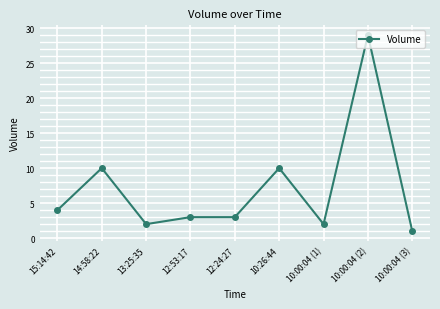

Reading left to right, what are all the values shown in this chart?

15:14:42=4	14:58:22=10	13:25:35=2	12:53:17=3	12:24:27=3	10:26:44=10	10:00:04 (1)=2	10:00:04 (2)=29	10:00:04 (3)=1